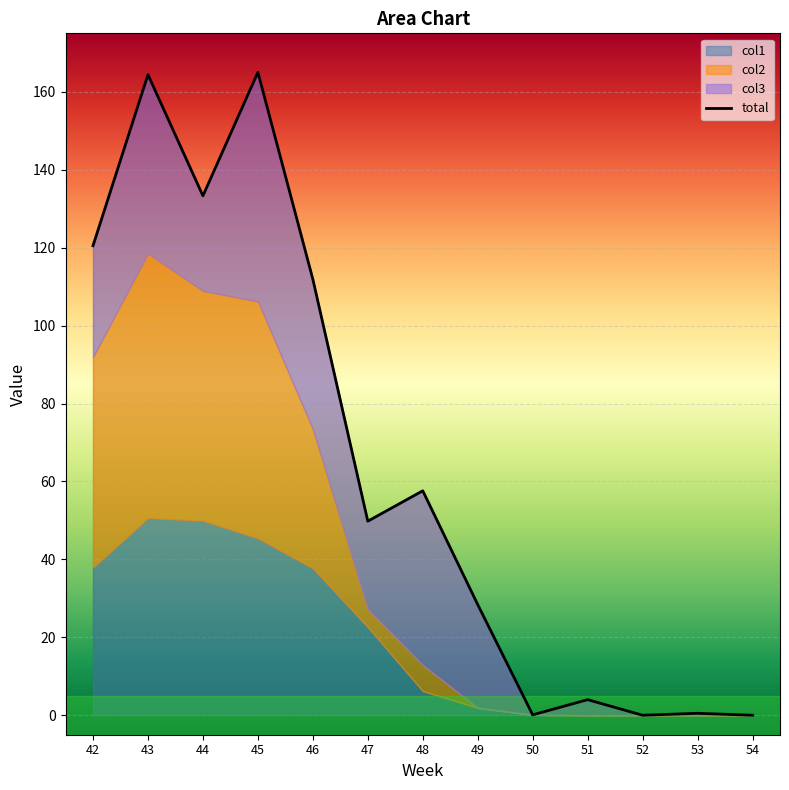

True or false: col1 and col3 intersect in this chart.

True